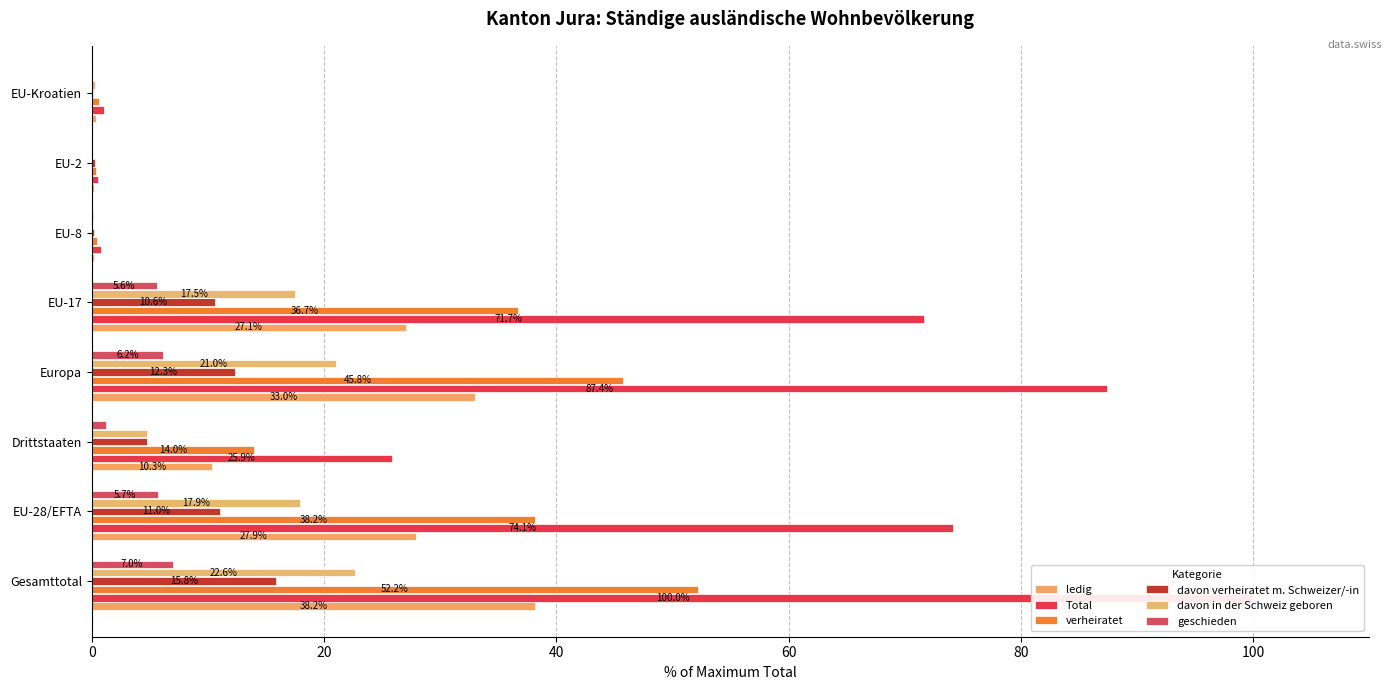

The davon verheiratet m. Schweizer/-in series shows 15.8 at 0. True or false?

True